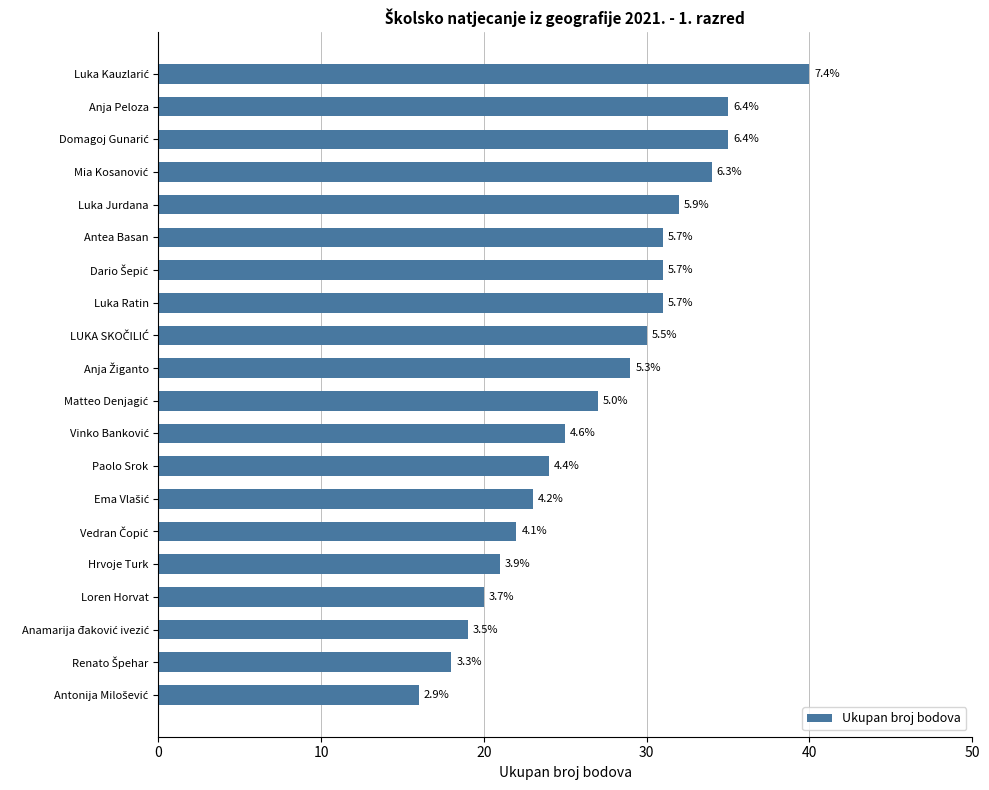

Does the chart contain stacked bars?

No